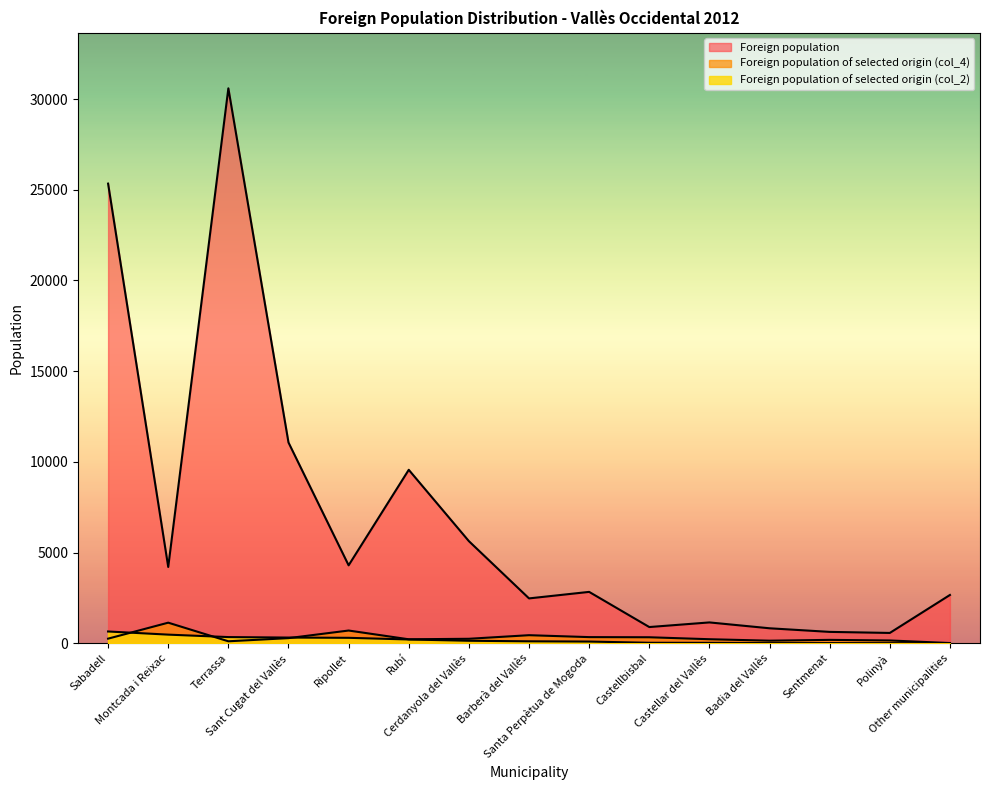

True or false: Foreign population of selected origin (col_4) and Foreign population cross at least once.

False